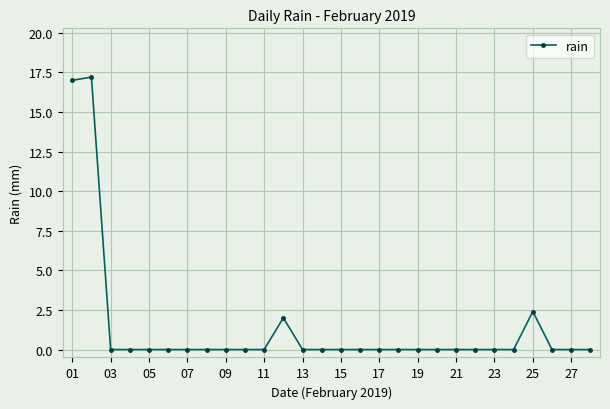

What is the greatest value displayed?

17.2